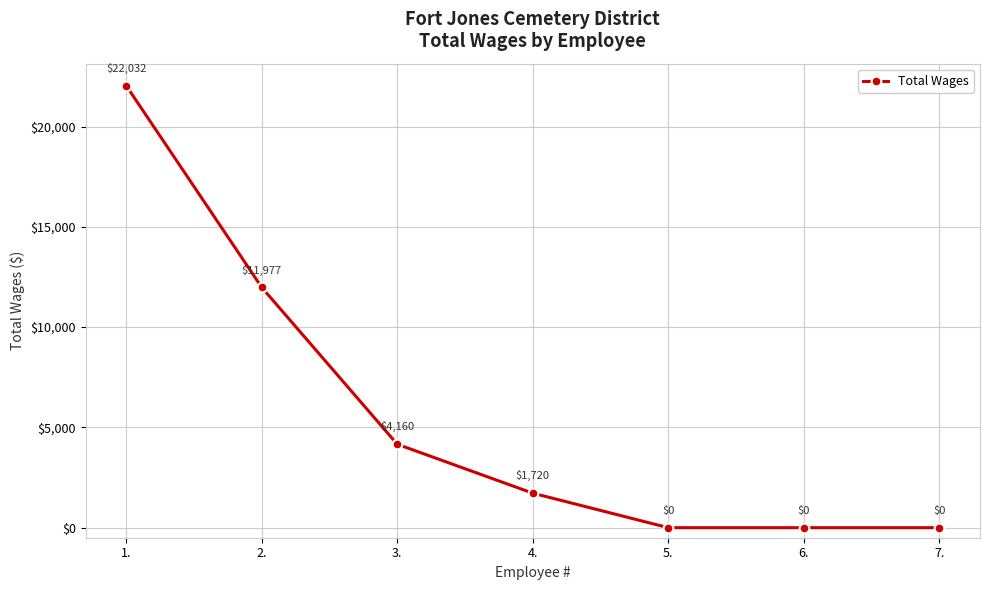

What is the label of the 2nd point from the left?

2.